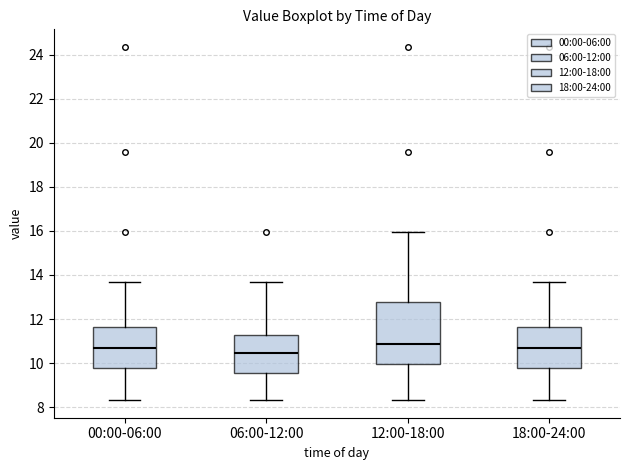

Where is the upper edge of the box for 06:00-12:00 on the y-axis? The values are not printed on the chart, so give them approximately, as read against the axis.

11.2